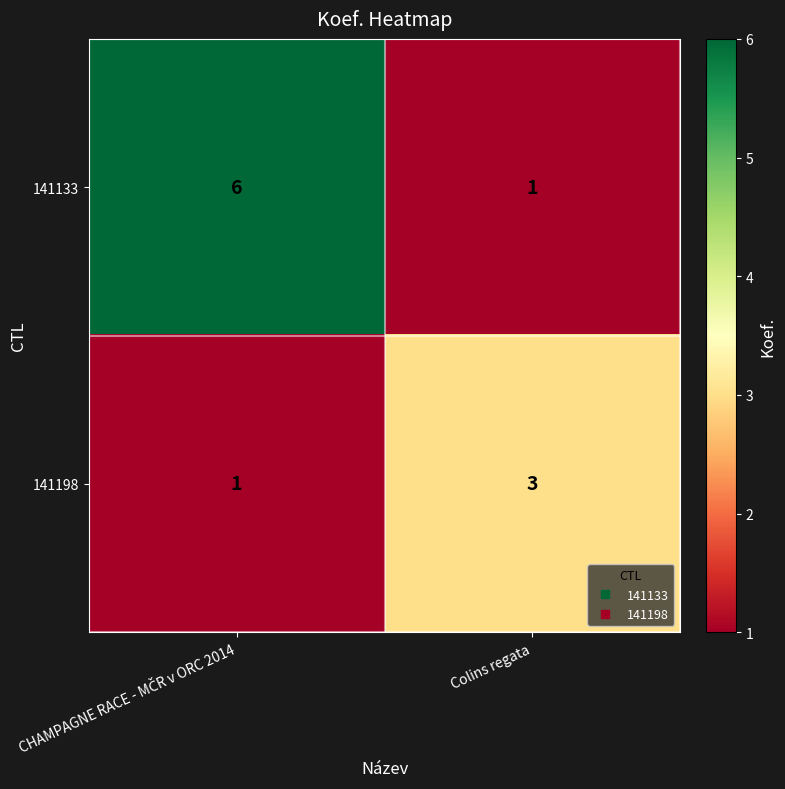

Rank the series by their maximum value, from highest to lowest.

141133, 141198